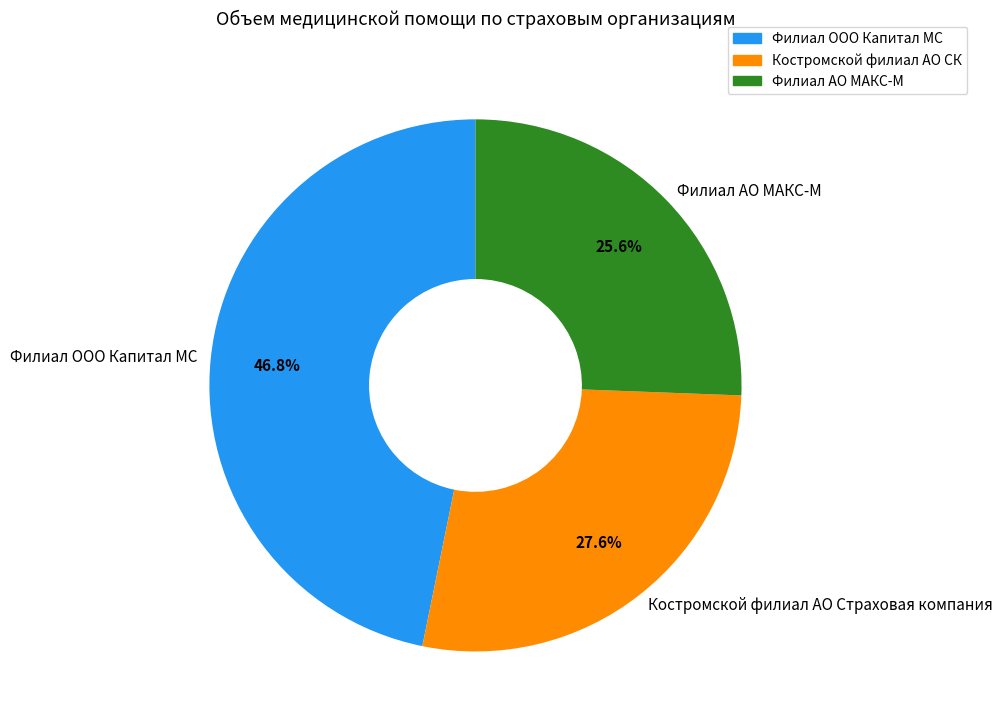

What is the largest slice in the pie chart?

Филиал ООО Капитал МС